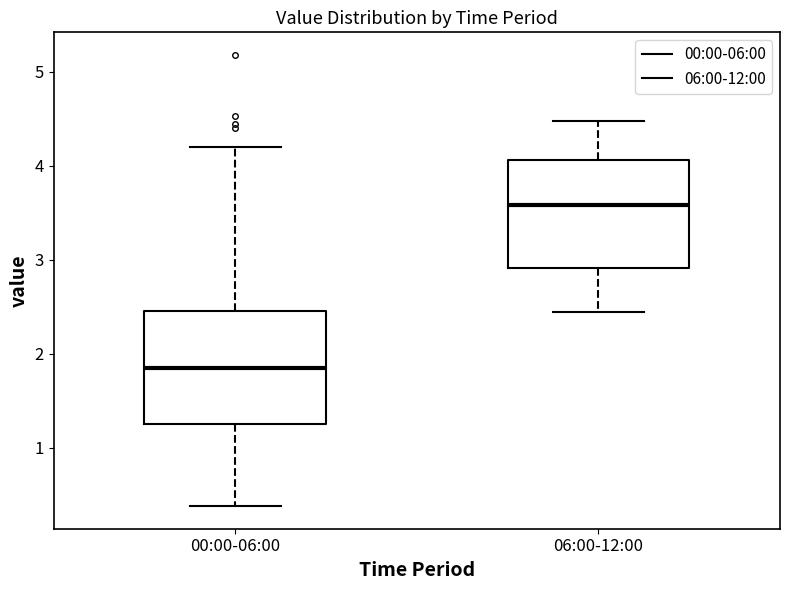

Which box has the highest median line?

06:00-12:00